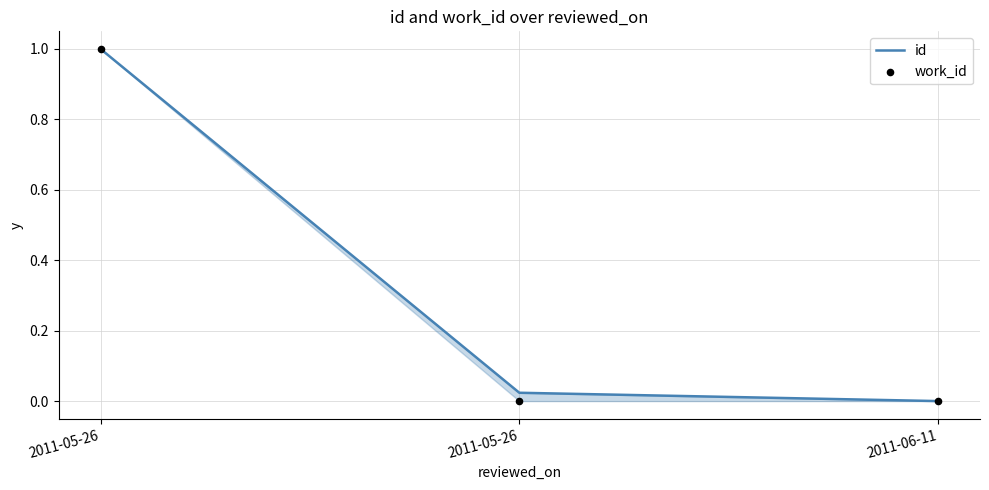

Which series has the largest Y range (max minus min)?

id